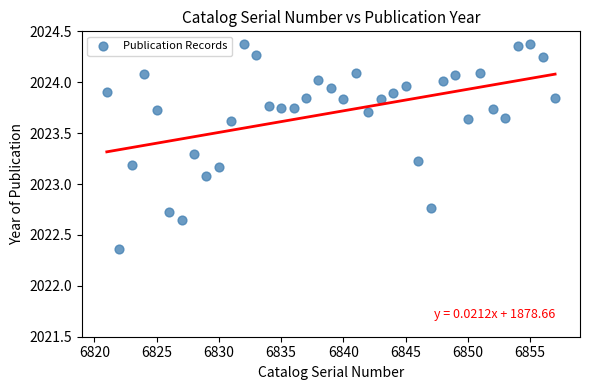

What is the range of X values (max minus min)?

36.0